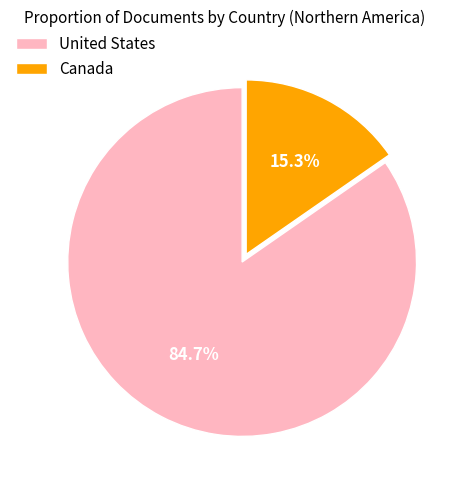

True or false: United States accounts for 85% of the total.

True